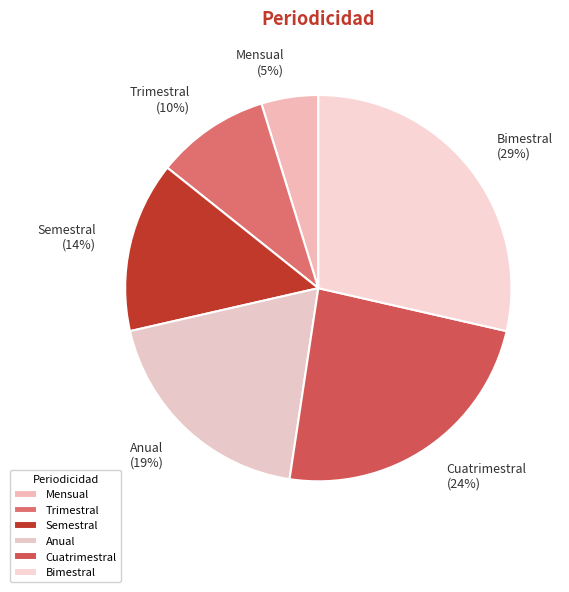

Which has a higher value, Semestral or Bimestral?

Bimestral